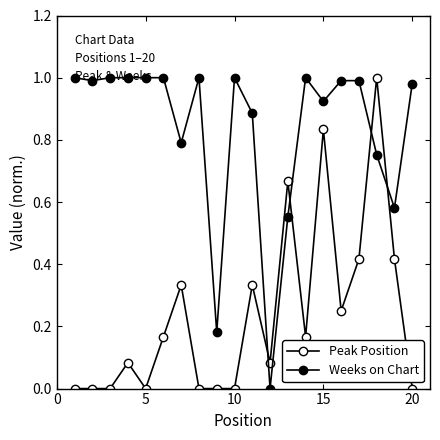

How many series are shown in this chart?

2